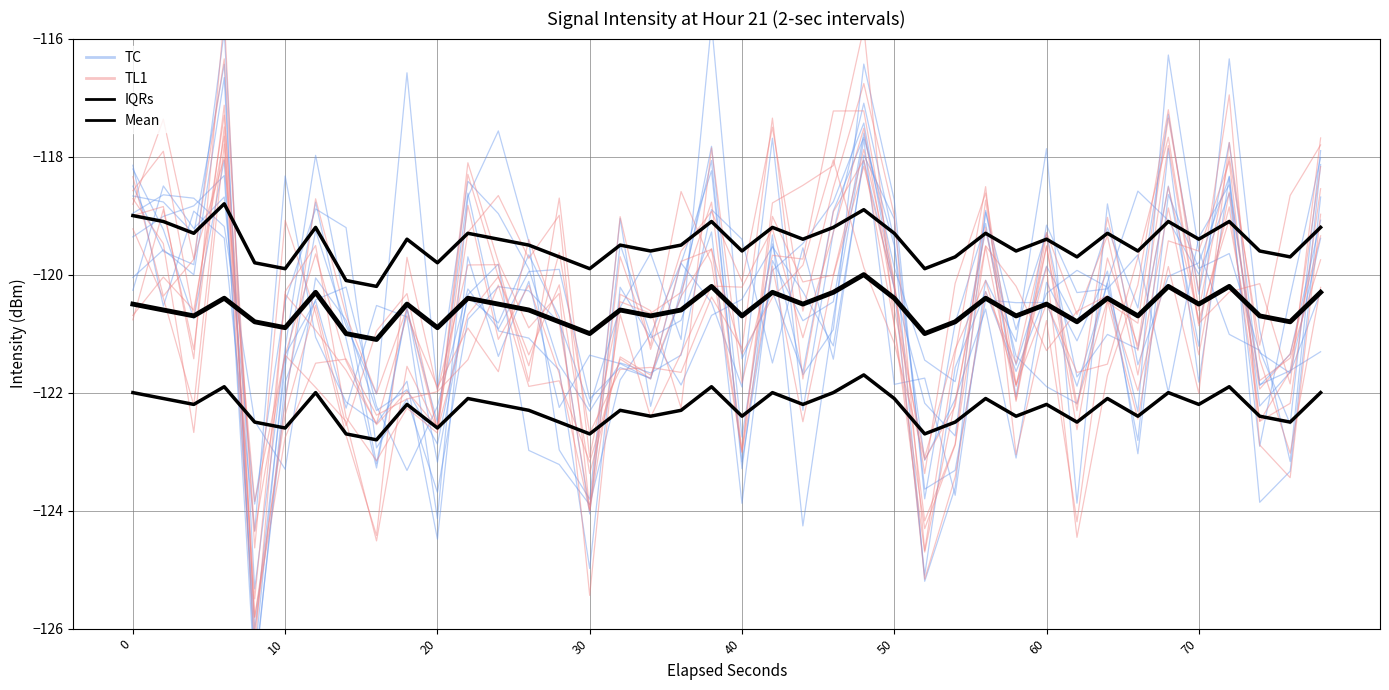

What is the maximum value for Mean?

-120.0